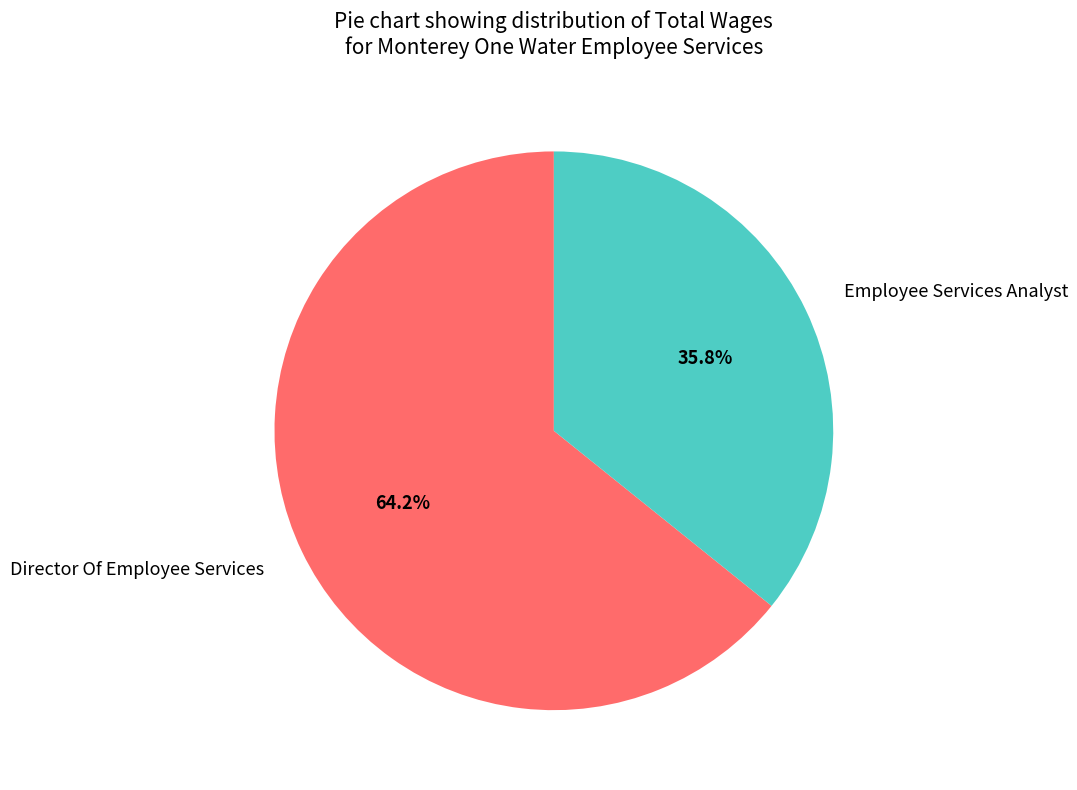

What is the total percentage of Director Of Employee Services and Employee Services Analyst?

100.0%